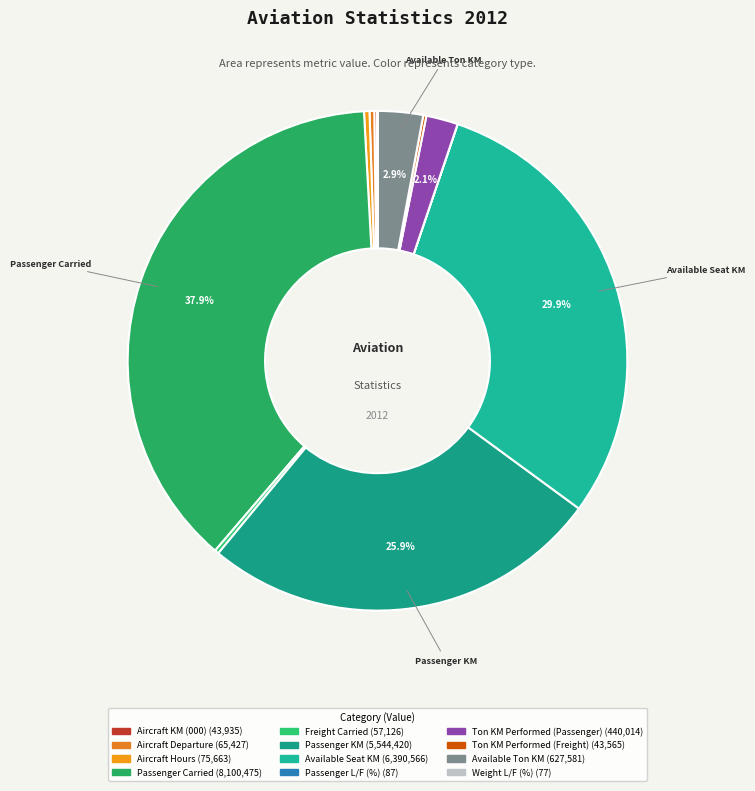

The Weight L/F (%) slice represents 14% of the pie. True or false?

False